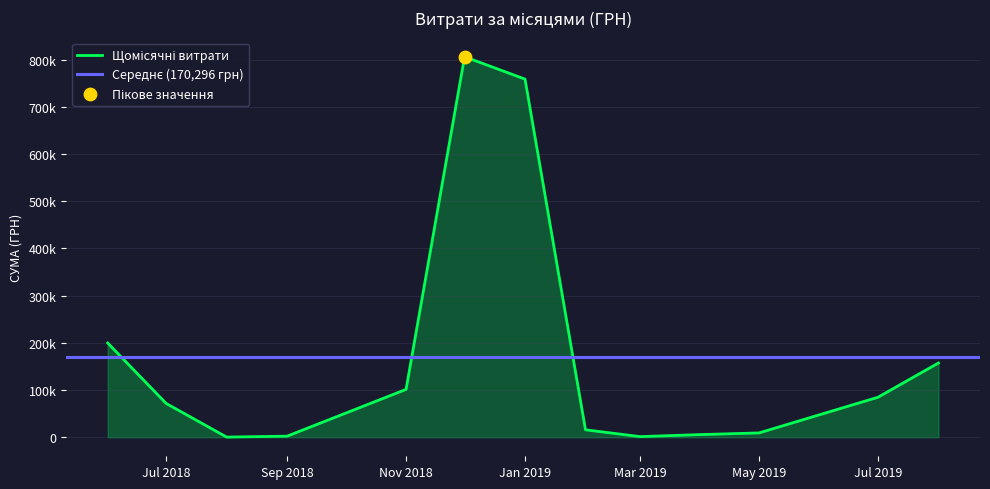

Between 25.06.2018 and 11.02.2019, which is larger?

25.06.2018